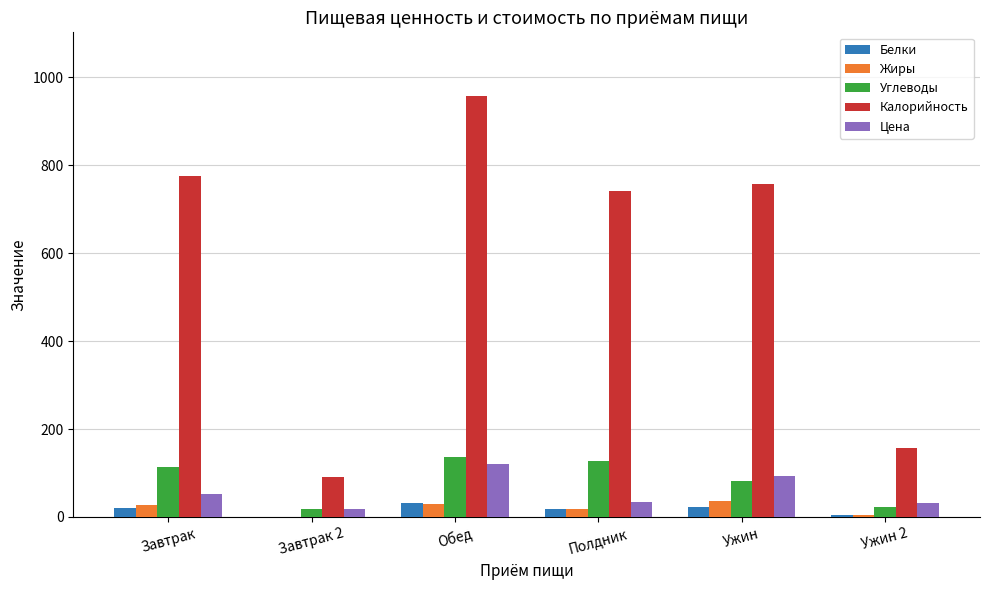

Between Обед and Ужин, which series saw the biggest shift?

Калорийность